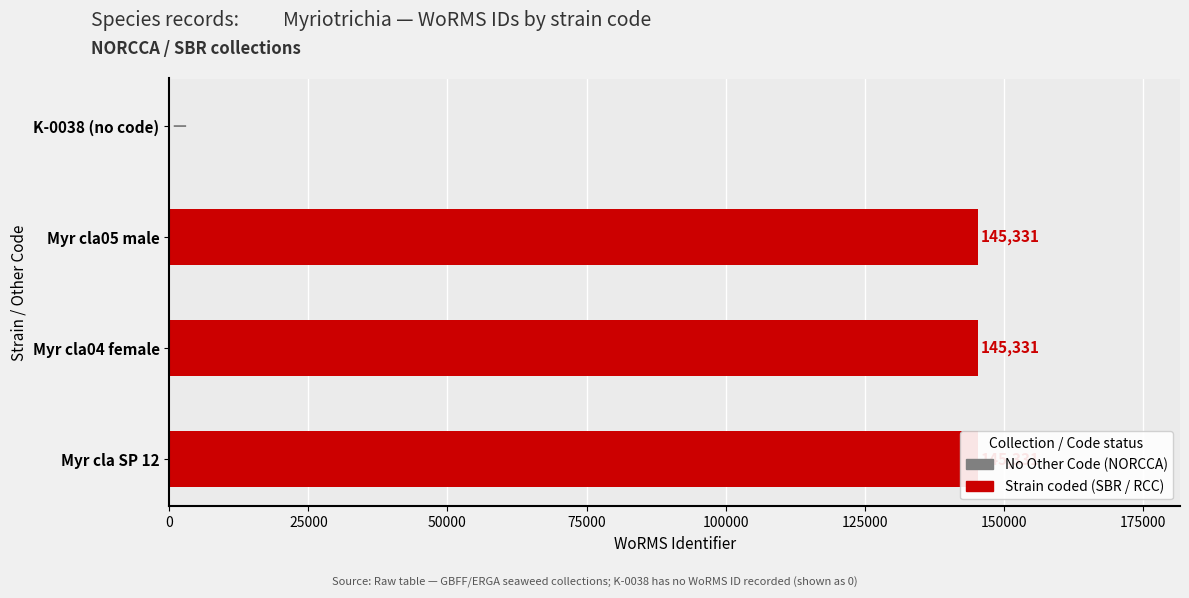

How many data points are less than 145331?

1